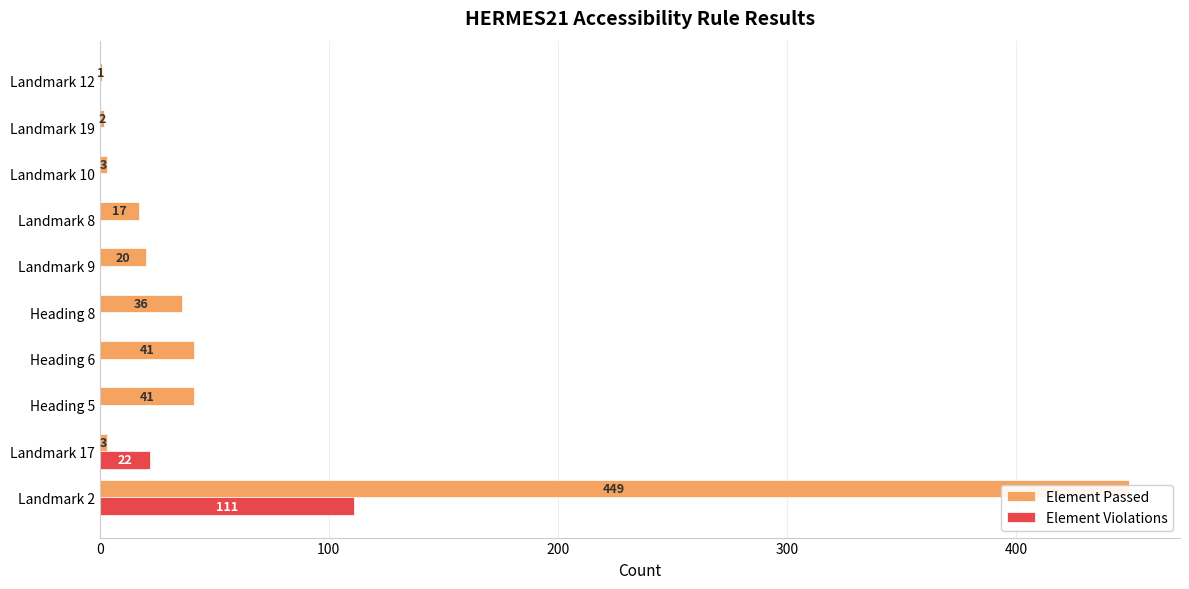

Reading left to right, extract all data points from this chart.

Element Passed: 449	3	41	41	36	20	17	3	2	1
Element Violations: 111	22	0	0	0	0	0	0	0	0